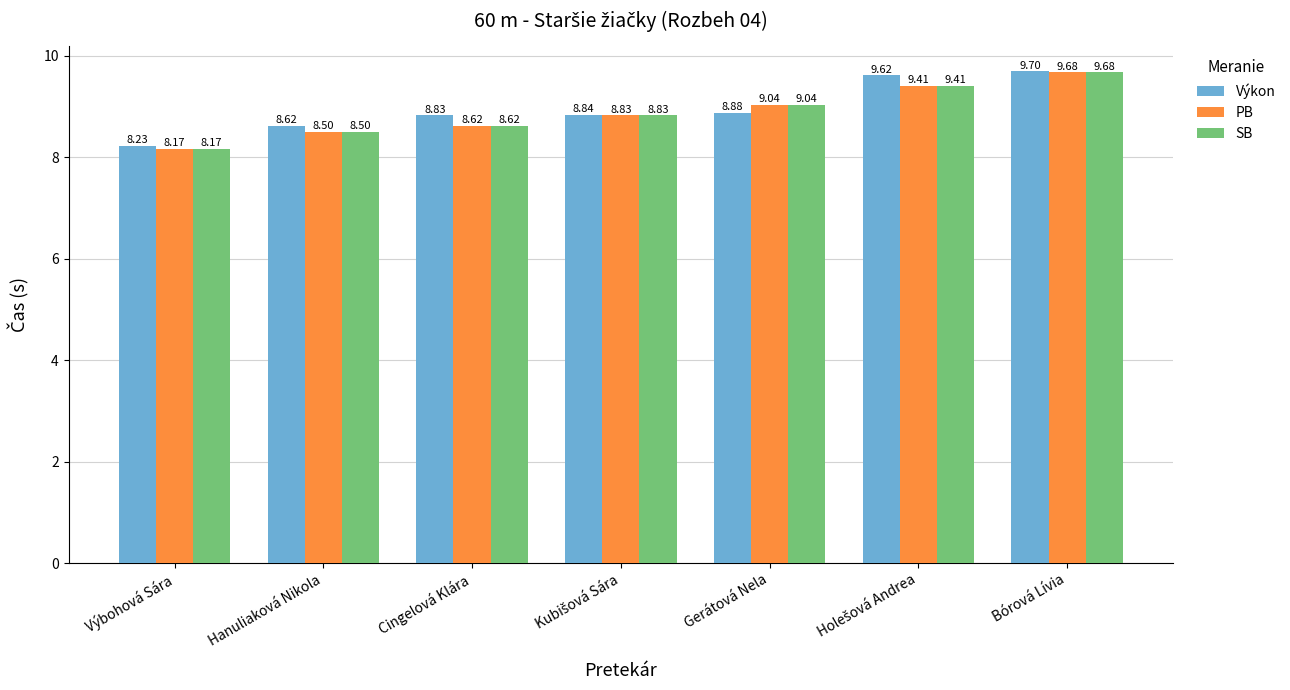

At which category is the sum across all series the highest?

Bórová Lívia